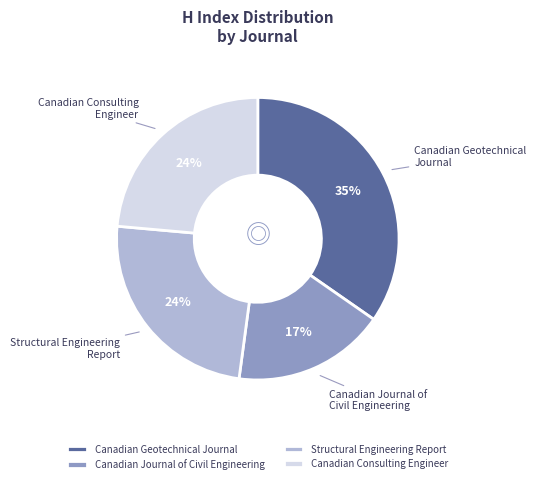

To the nearest percent, what is the combined percentage of Canadian Consulting Engineer and Structural Engineering Report?

48%